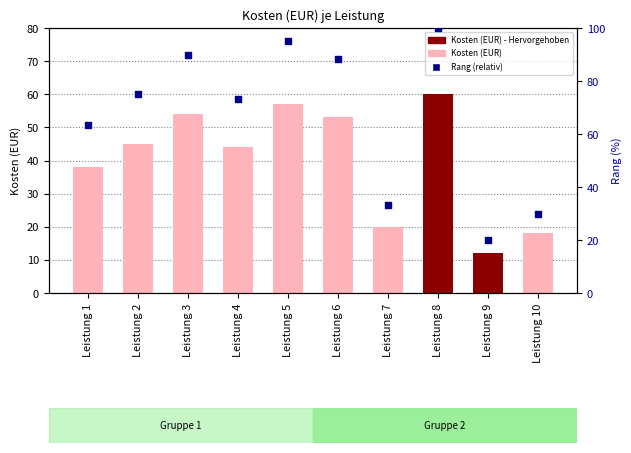

At how many categories does at least one series exceed 98?

1